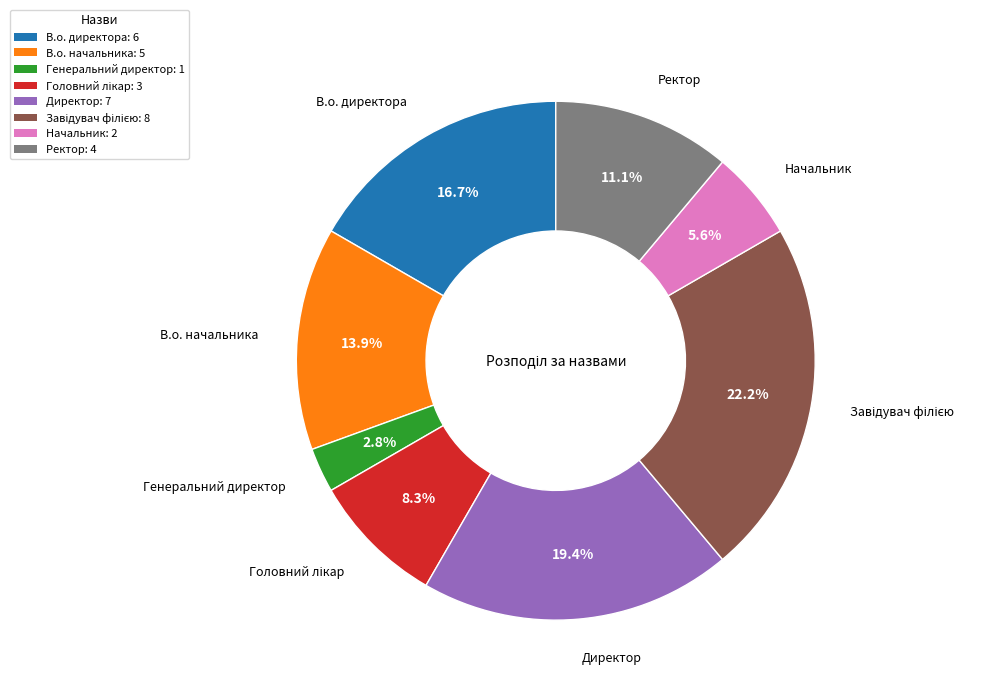

Is there any slice that represents more than half of the pie?

No